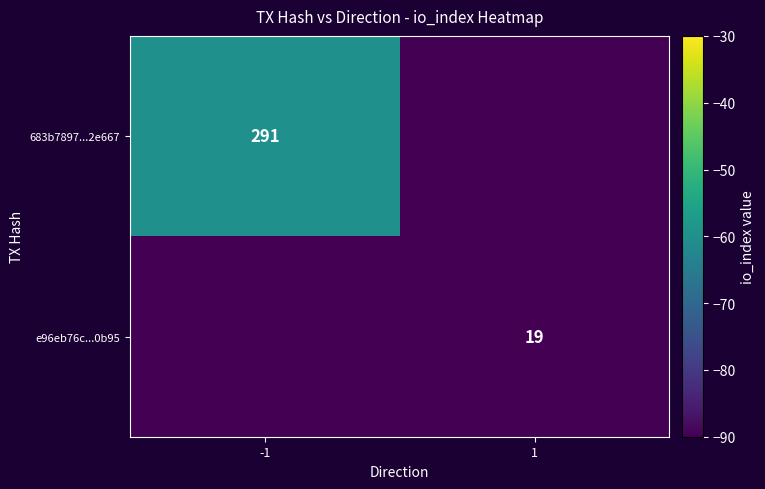

Is it true that e96eb76c...0b95 equals 19 at 1?

True